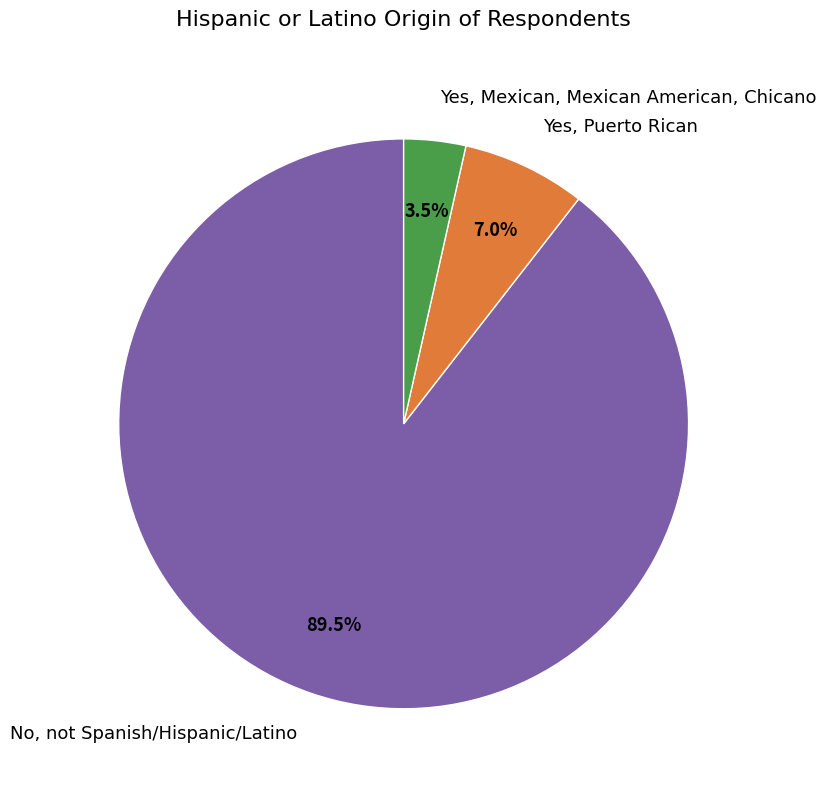

What percentage is NOT represented by Yes, Mexican, Mexican American, Chicano?

96.5%